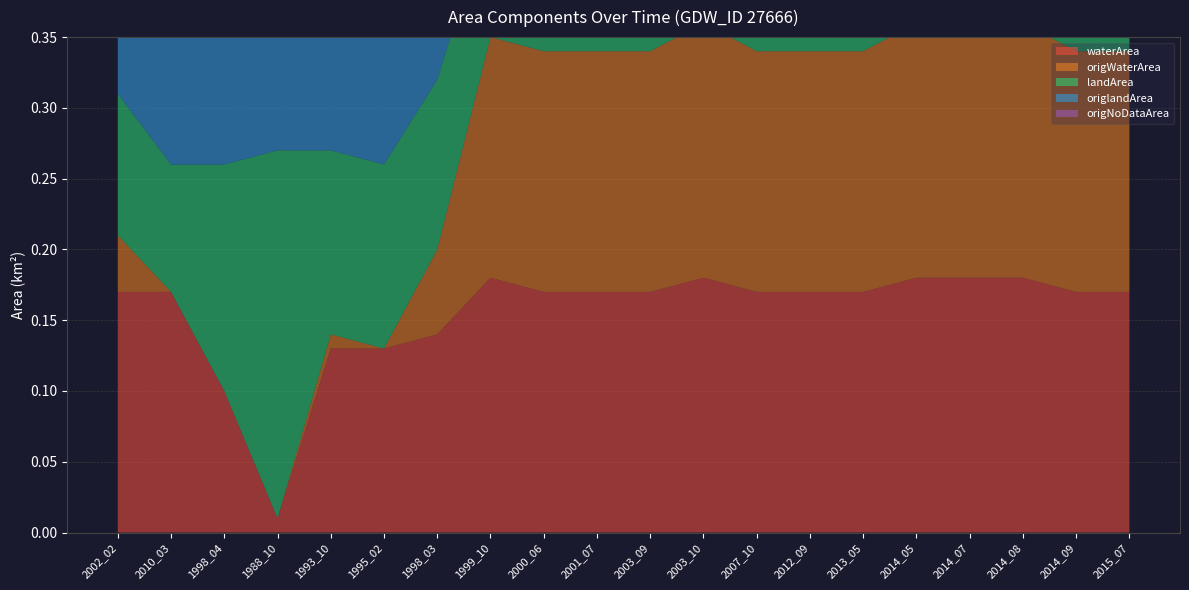

Reading left to right, what are all the values shown in this chart?

waterArea: 2002_02=0.2	2010_03=0.2	1998_04=0.1	1988_10=0.0	1993_10=0.1	1995_02=0.1	1998_03=0.1	1999_10=0.2	2000_06=0.2	2001_07=0.2	2003_09=0.2	2003_10=0.2	2007_10=0.2	2012_09=0.2	2013_05=0.2	2014_05=0.2	2014_07=0.2	2014_08=0.2	2014_09=0.2	2015_07=0.2
origWaterArea: 2002_02=0.0	2010_03=0.0	1998_04=0.0	1988_10=0.0	1993_10=0.0	1995_02=0.0	1998_03=0.1	1999_10=0.2	2000_06=0.2	2001_07=0.2	2003_09=0.2	2003_10=0.2	2007_10=0.2	2012_09=0.2	2013_05=0.2	2014_05=0.2	2014_07=0.2	2014_08=0.2	2014_09=0.2	2015_07=0.2
landArea: 2002_02=0.1	2010_03=0.1	1998_04=0.2	1988_10=0.3	1993_10=0.1	1995_02=0.1	1998_03=0.1	1999_10=0.1	2000_06=0.1	2001_07=0.1	2003_09=0.1	2003_10=0.1	2007_10=0.1	2012_09=0.1	2013_05=0.1	2014_05=0.1	2014_07=0.1	2014_08=0.1	2014_09=0.1	2015_07=0.1
origlandArea: 2002_02=0.1	2010_03=0.1	1998_04=0.1	1988_10=0.2	1993_10=0.1	1995_02=0.1	1998_03=0.1	1999_10=0.1	2000_06=0.1	2001_07=0.1	2003_09=0.1	2003_10=0.1	2007_10=0.1	2012_09=0.1	2013_05=0.1	2014_05=0.1	2014_07=0.1	2014_08=0.1	2014_09=0.1	2015_07=0.1
origNoDataArea: 2002_02=0.1	2010_03=0.2	1998_04=0.1	1988_10=0.1	1993_10=0.1	1995_02=0.2	1998_03=0.1	1999_10=0.0	2000_06=0.0	2001_07=0.0	2003_09=0.0	2003_10=0.0	2007_10=0.0	2012_09=0.0	2013_05=0.0	2014_05=0.0	2014_07=0.0	2014_08=0.0	2014_09=0.0	2015_07=0.0